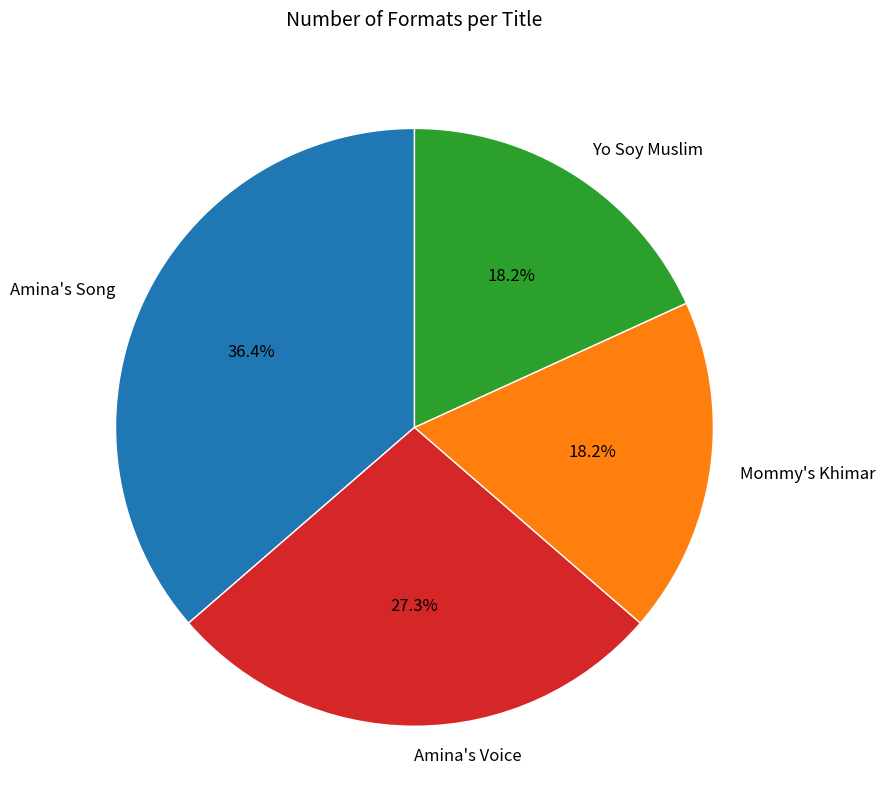

Does Yo Soy Muslim represent more than half of the total?

No